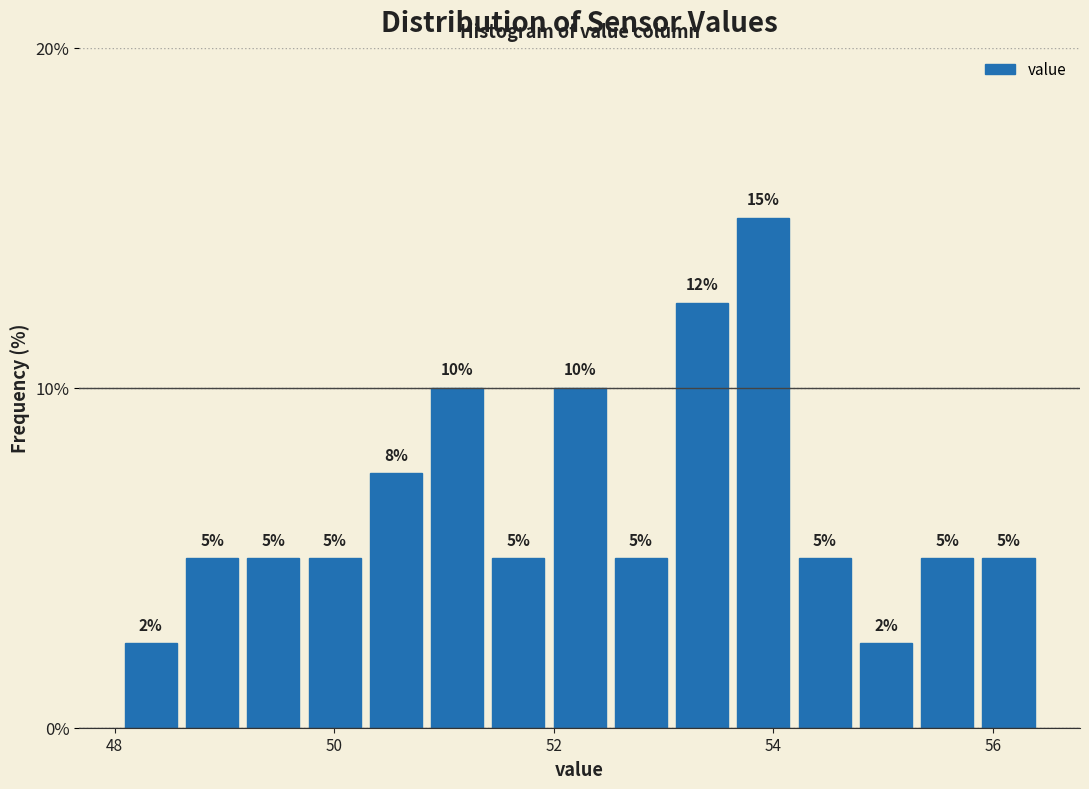

Around what value on the x-axis is the tallest bar? Give the approximate position of its centre, as read against the axis.

54.0